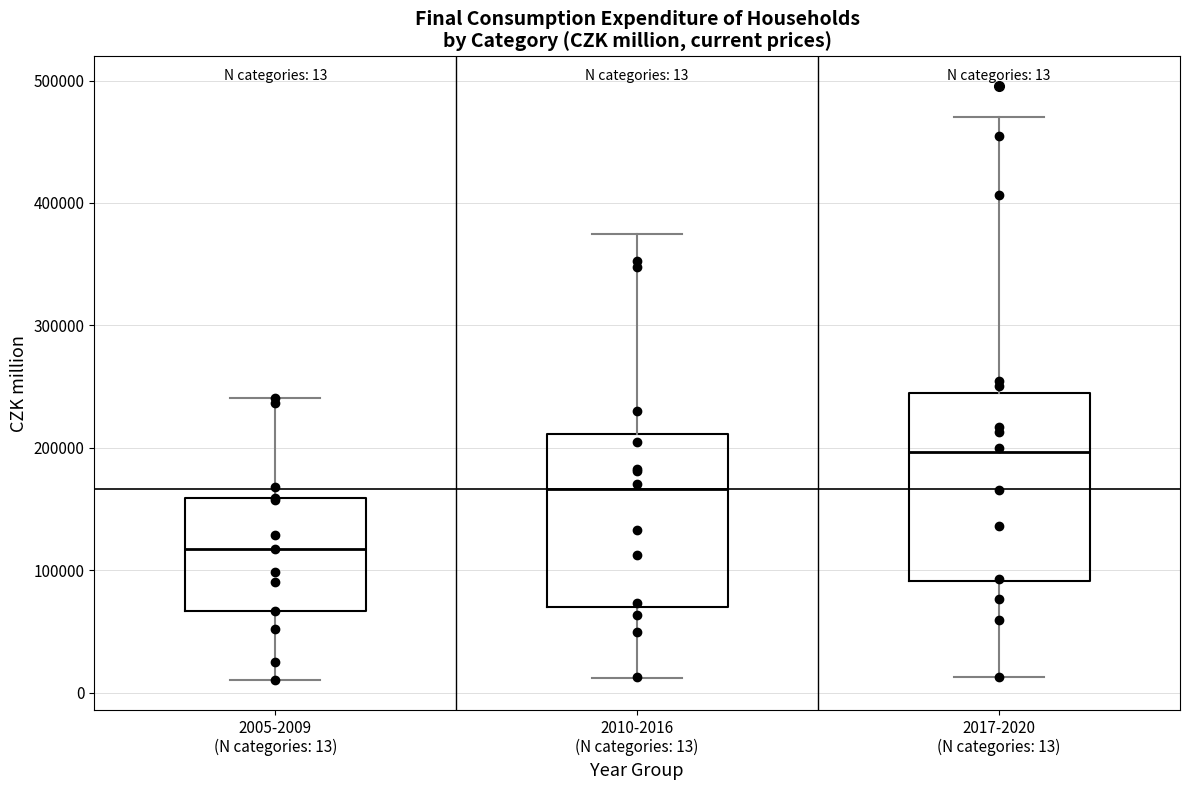

Which box is the tallest, from its lower edge to its upper edge?

2017-2020 (N categories: 13)